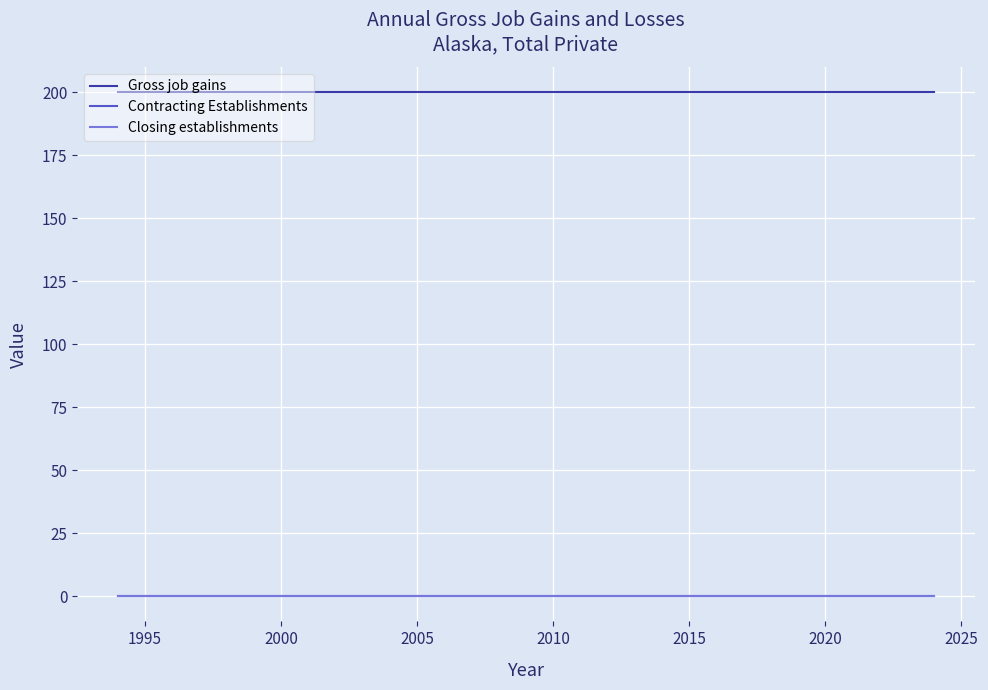

True or false: Closing establishments and Contracting Establishments cross at least once.

False